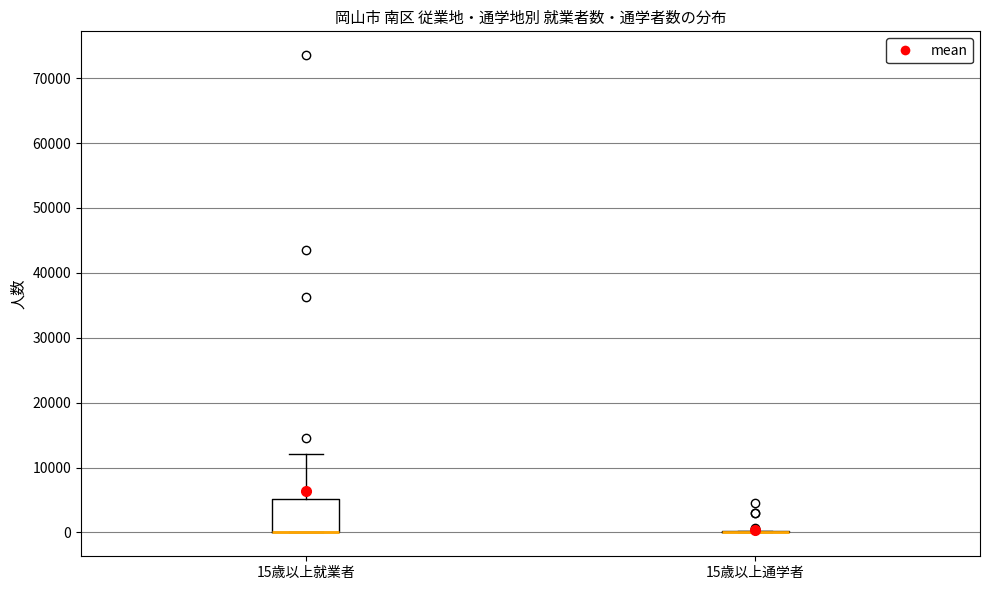

Comparing the boxes themselves (not the whiskers), which one is the tallest?

15歳以上就業者